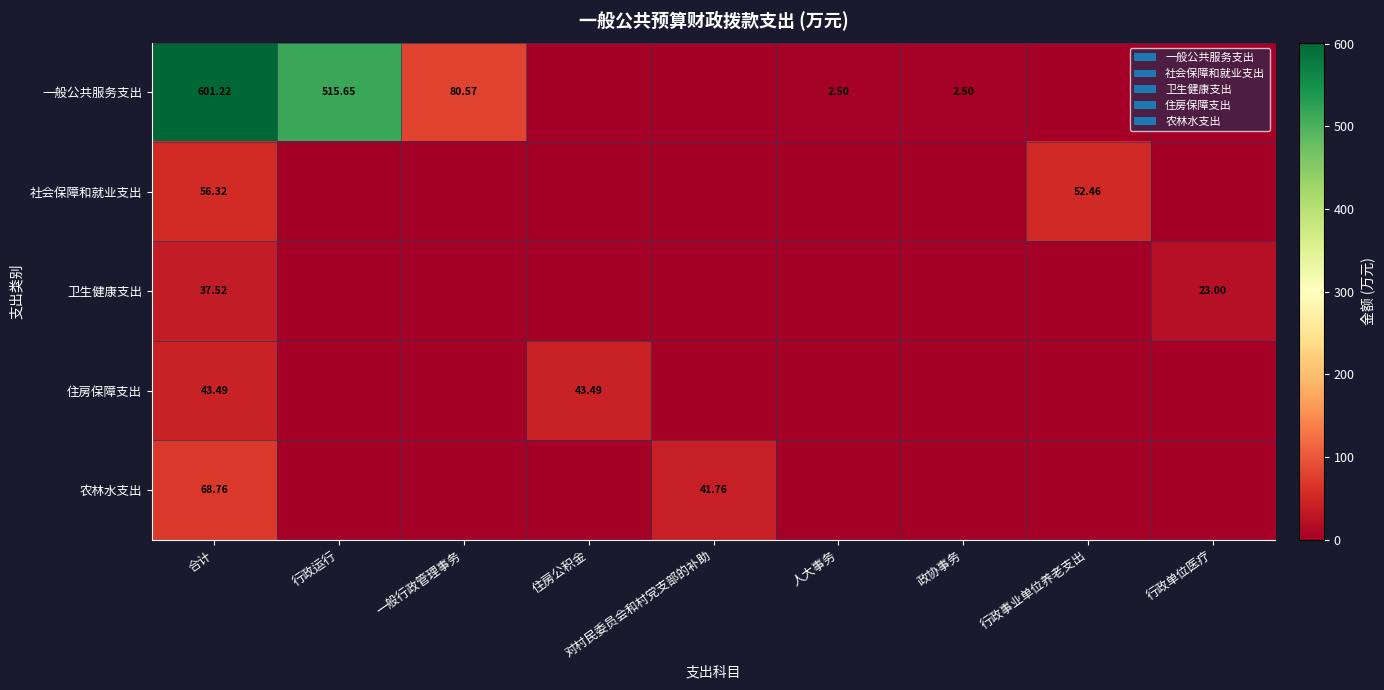

Is the value of 卫生健康支出 at 行政单位医疗 greater than the value of 一般公共服务支出 at 合计?

No